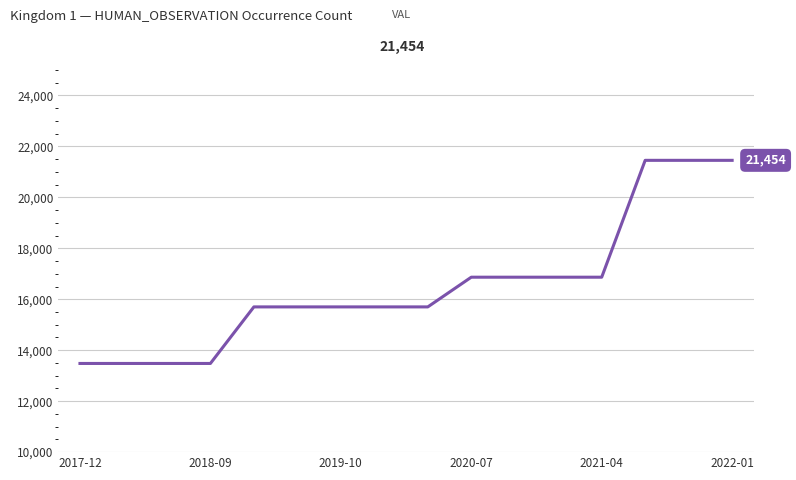

What is the difference between the maximum and minimum values?

7973